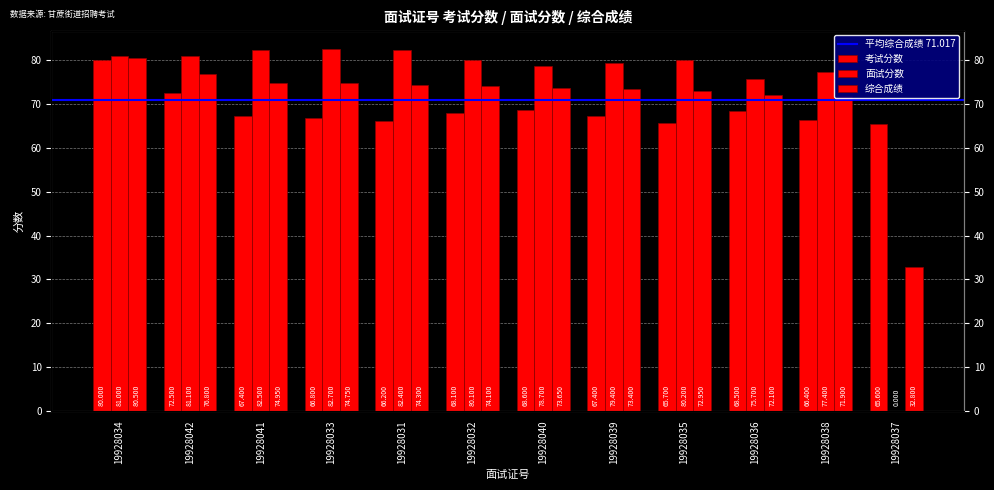

What value does the 综合成绩 series have at 19928037?

32.8